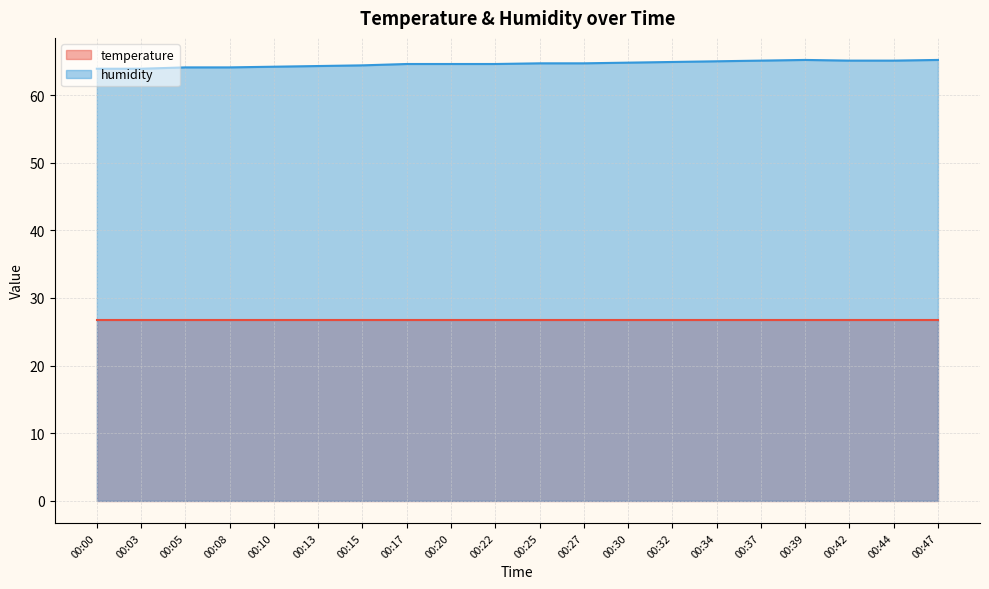

How many interior local peaks (higher than both neighbors) does the data have?

1